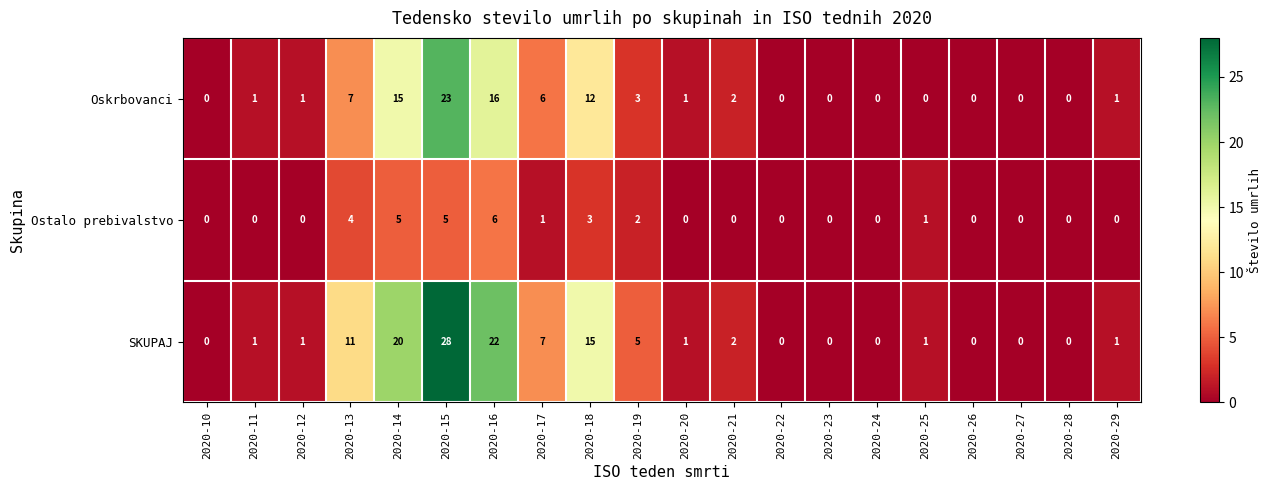

What is the maximum value shown in the chart?

28